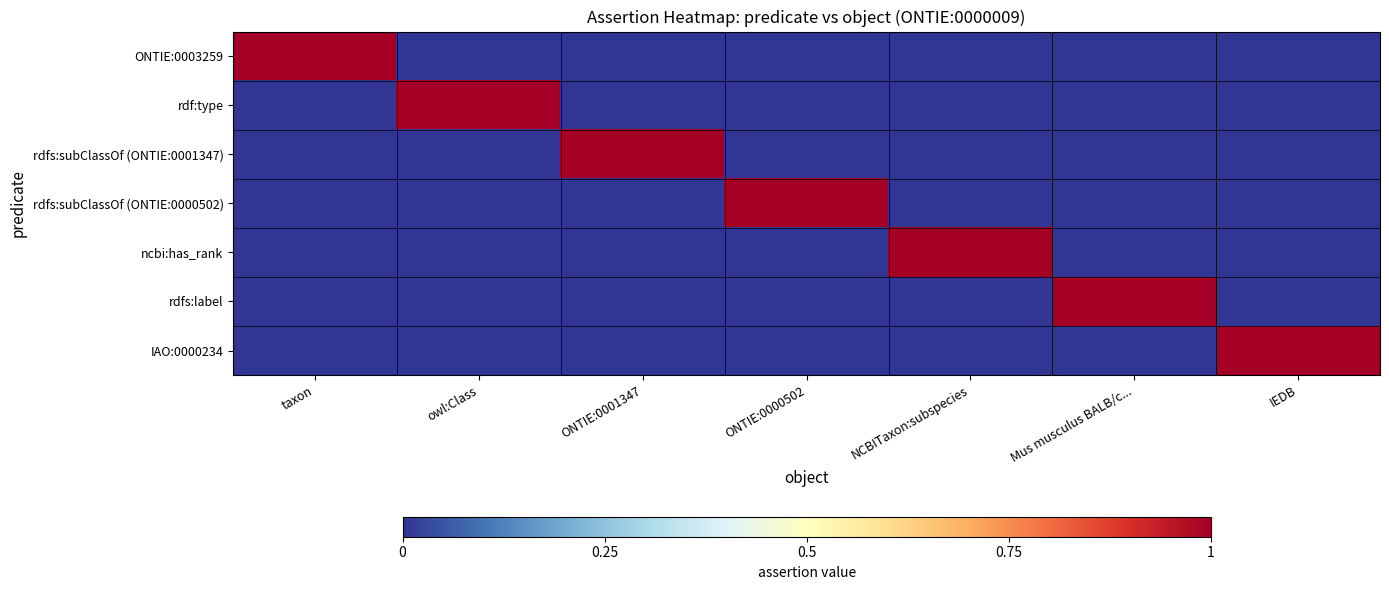

What is the difference between the highest and lowest values at Mus musculus BALB/c...?

1